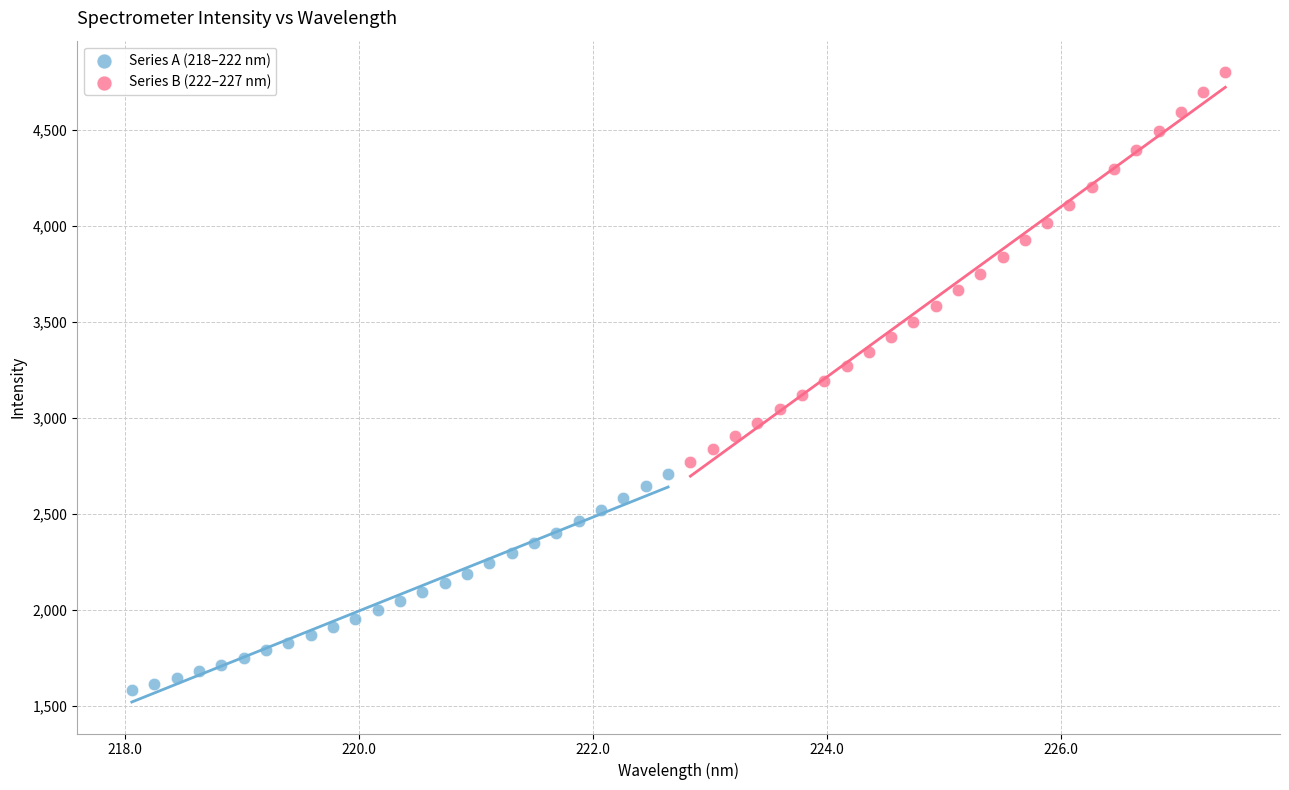

Which series has the largest Y range (max minus min)?

Series B (222–227 nm)